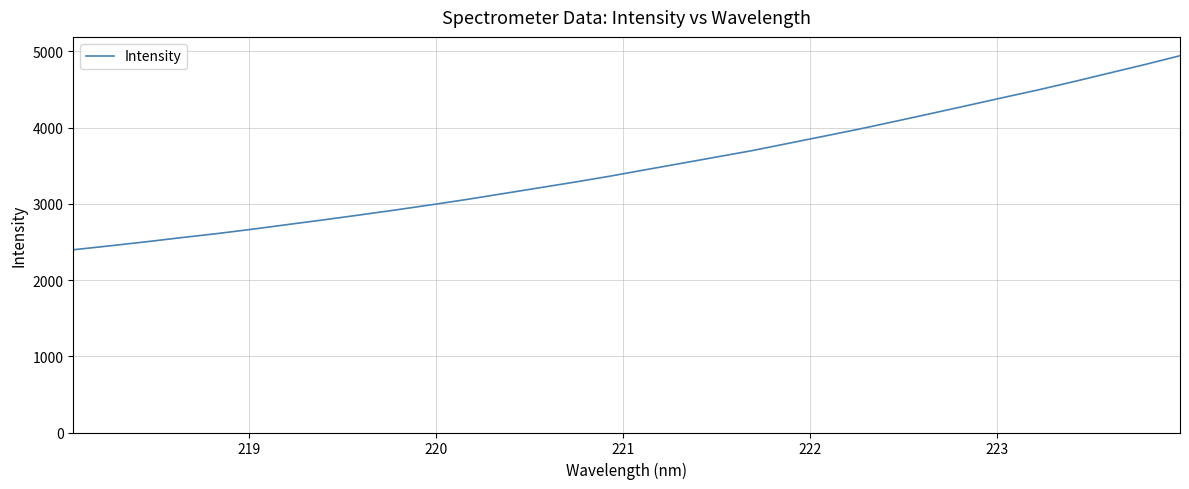

What is the maximum value shown in the chart?

4943.6